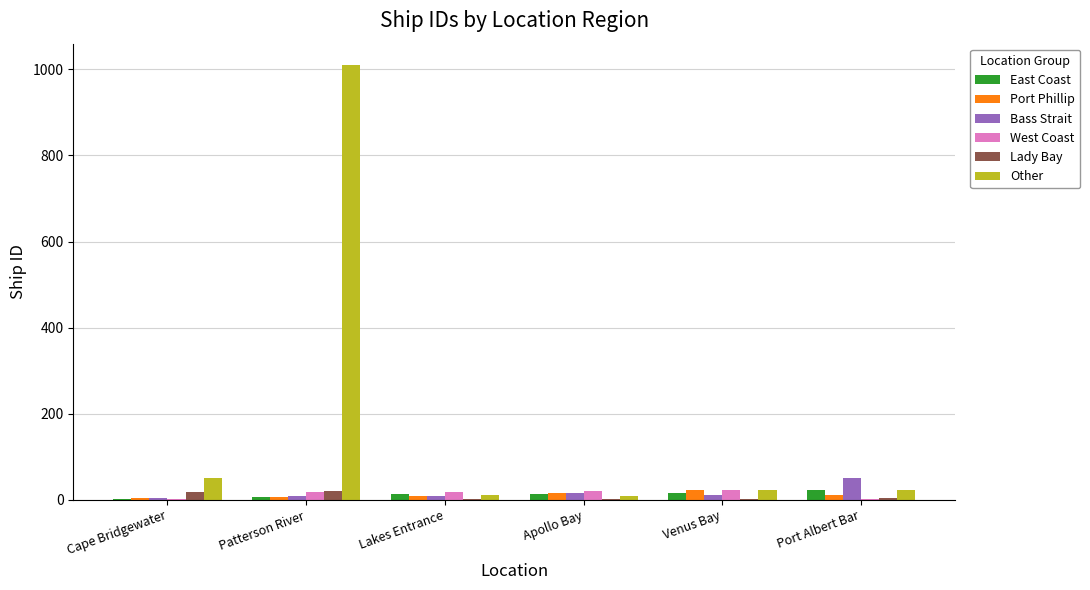

What is the sum of the Lady Bay values at Venus Bay and Port Albert Bar?

7